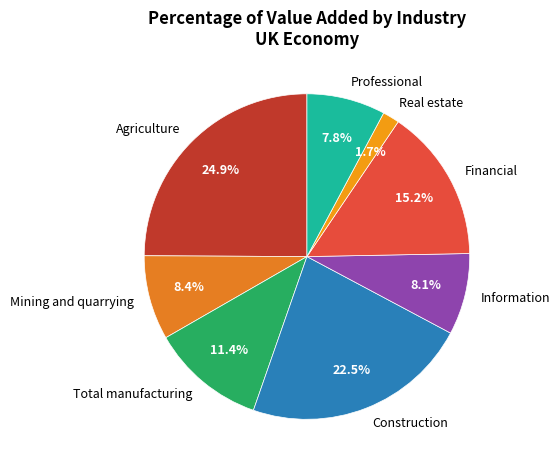

Count the number of slices in the pie.

8